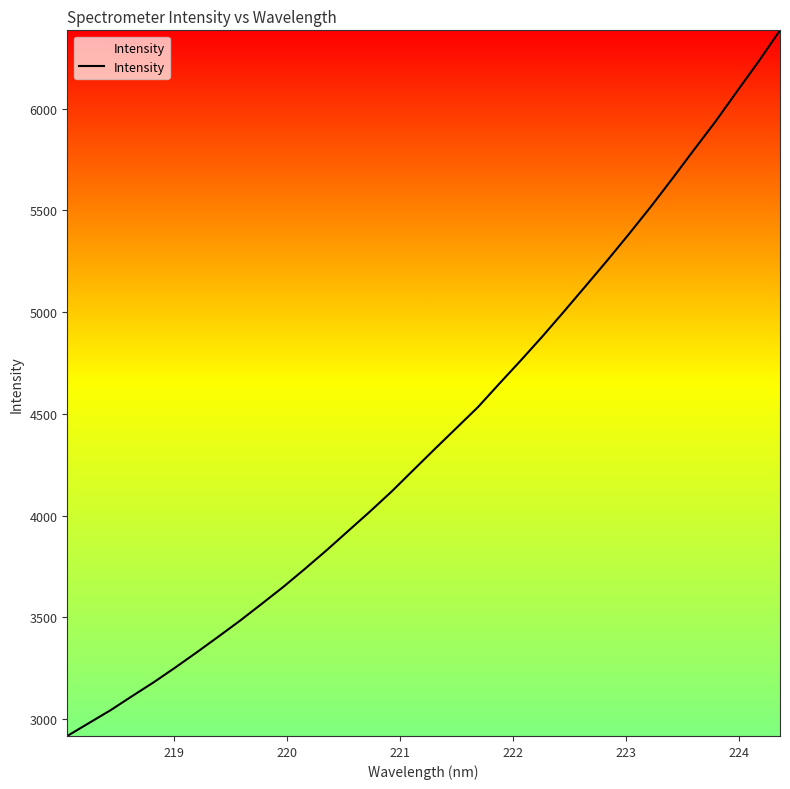

Count the number of categories in the chart.

34